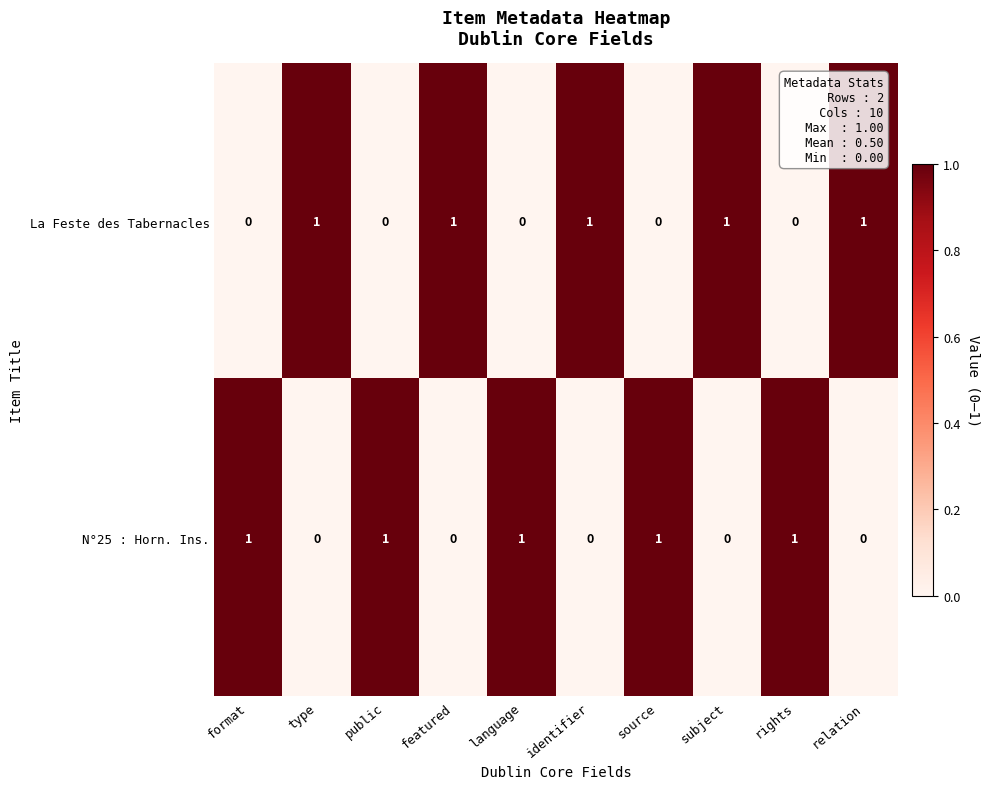

At language, list the series in order from smallest to largest.

La Feste des Tabernacles, N°25 : Horn. Ins.